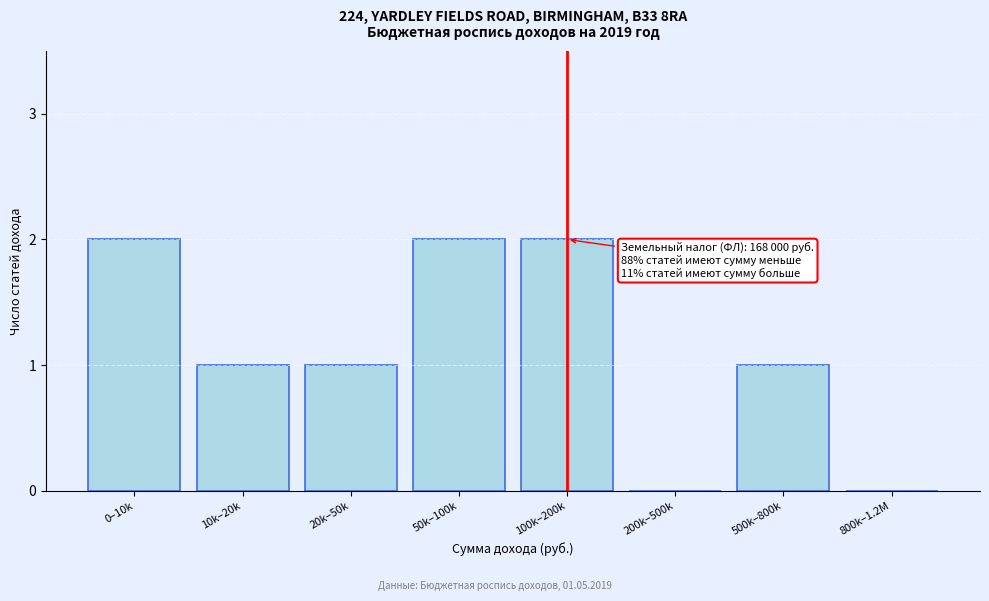

Reading right to left, what are all the values shown in this chart?

800k–1.2M=0	500k–800k=1	200k–500k=0	100k–200k=2	50k–100k=2	20k–50k=1	10k–20k=1	0–10k=2